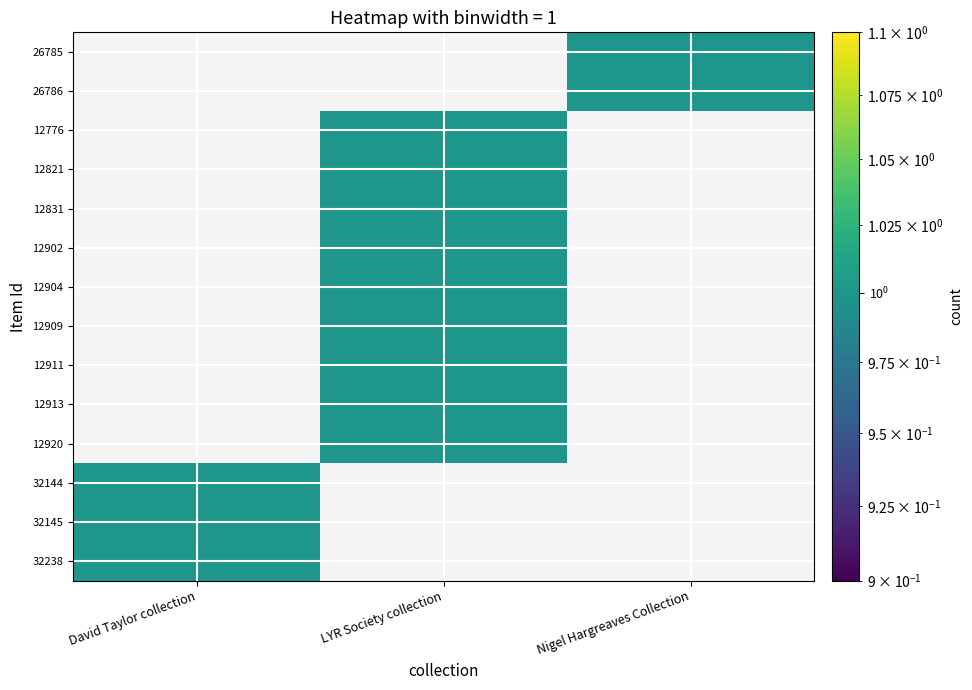

List the series in order of their peak value, highest first.

32238, 32145, 32144, 12920, 12913, 12911, 12909, 12904, 12902, 12831, 12821, 12776, 26786, 26785